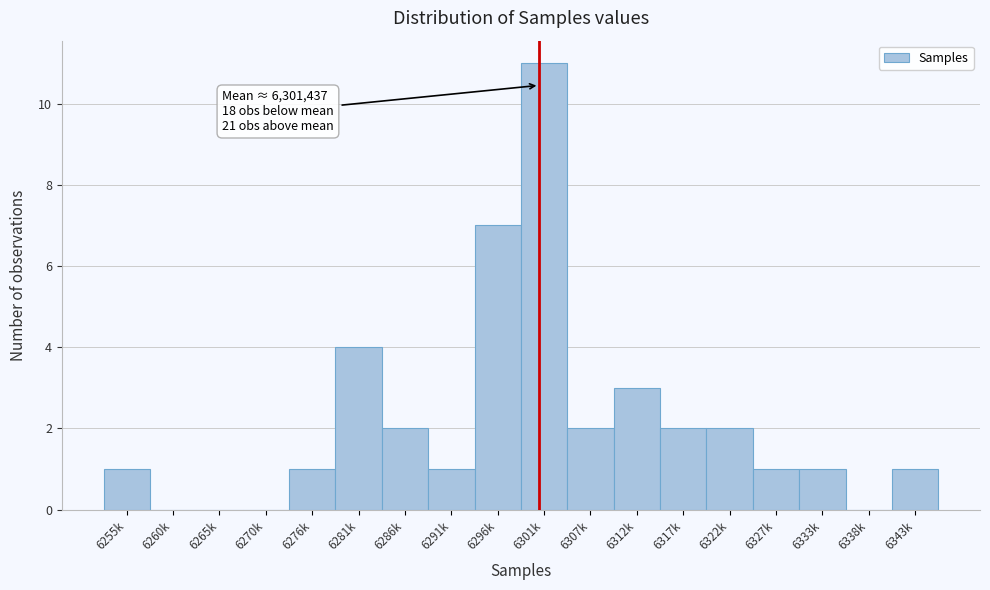

Reading left to right, what are all the values shown in this chart?

6255k=1	6260k=0	6265k=0	6270k=0	6276k=1	6281k=4	6286k=2	6291k=1	6296k=7	6301k=11	6307k=2	6312k=3	6317k=2	6322k=2	6327k=1	6333k=1	6338k=0	6343k=1